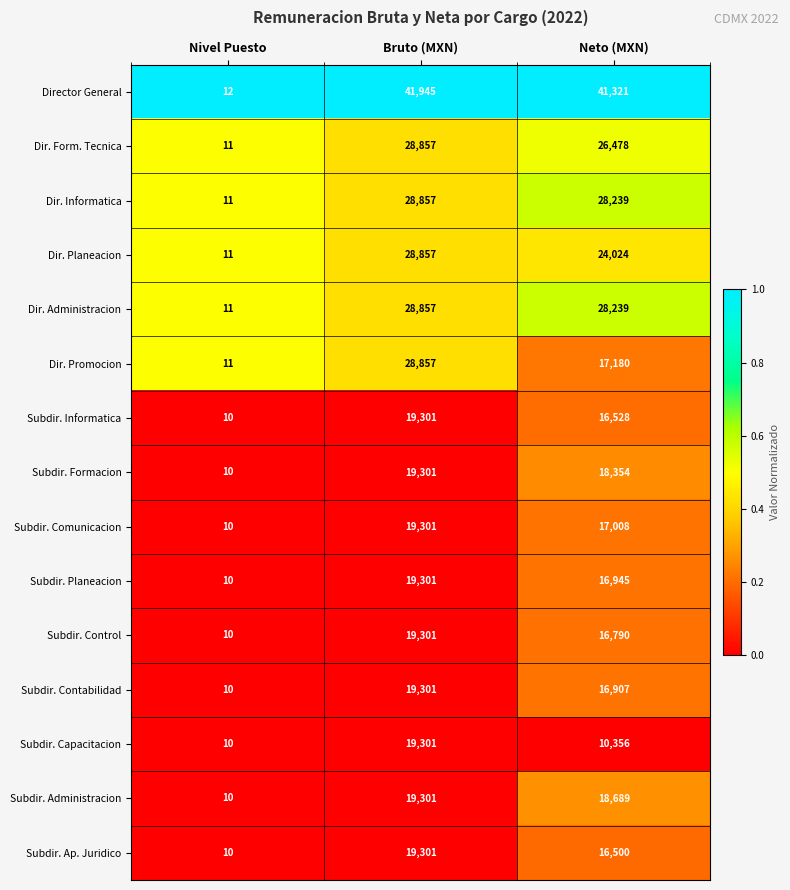

What is the difference between the highest and lowest values at Neto (MXN)?

30965